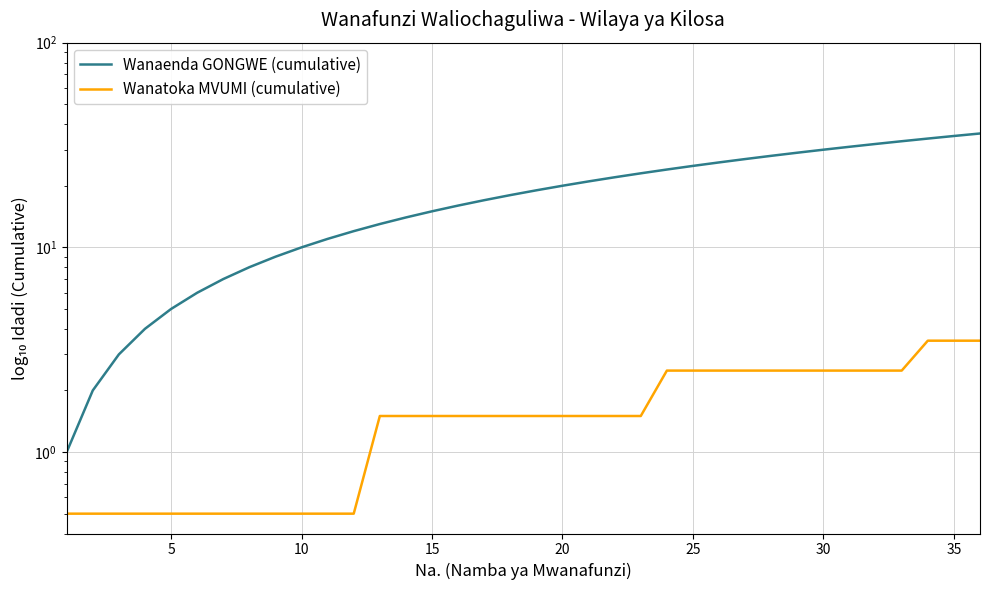

How many Wanatoka MVUMI (cumulative) values are between 0 and 2?

23